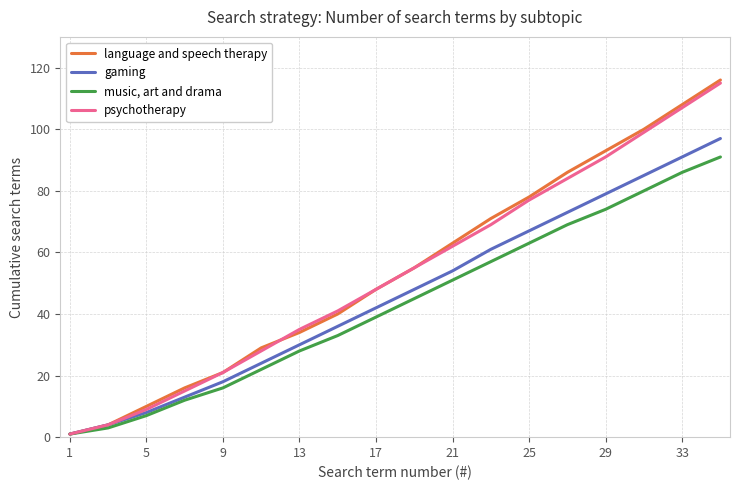

Rank the series by their maximum value, from lowest to highest.

music, art and drama, gaming, psychotherapy, language and speech therapy